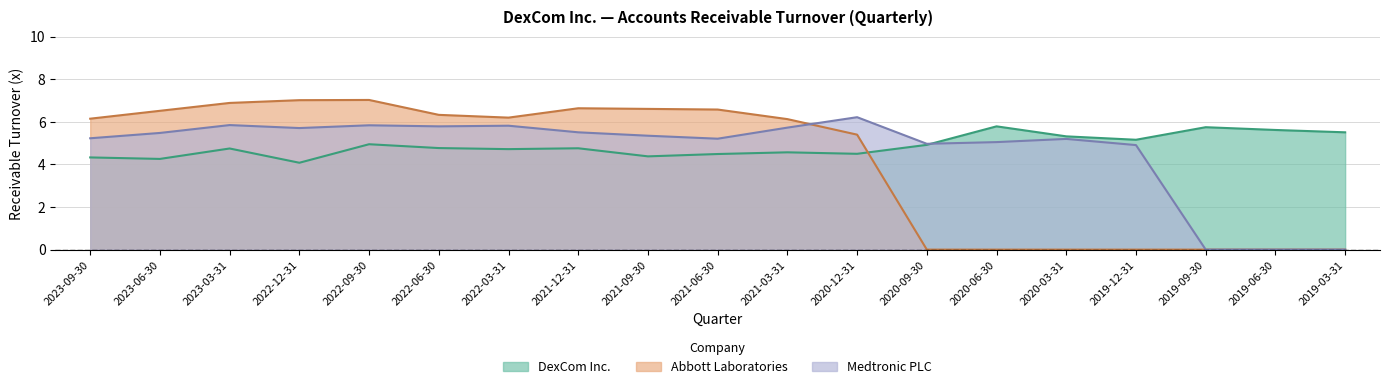

Is it true that Abbott Laboratories equals 0.0 at 2019-09-30?

True